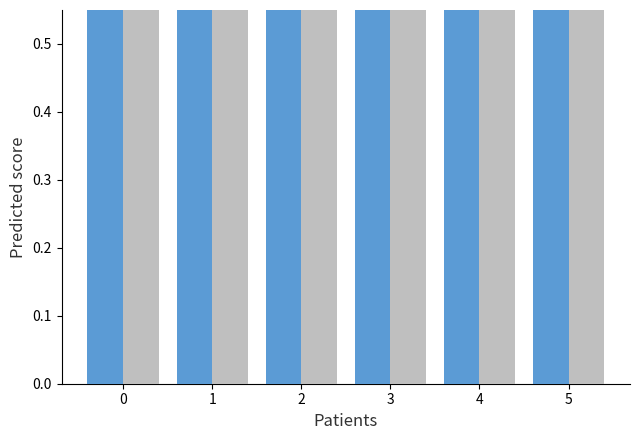

Read the Leave value at 0.

0.7